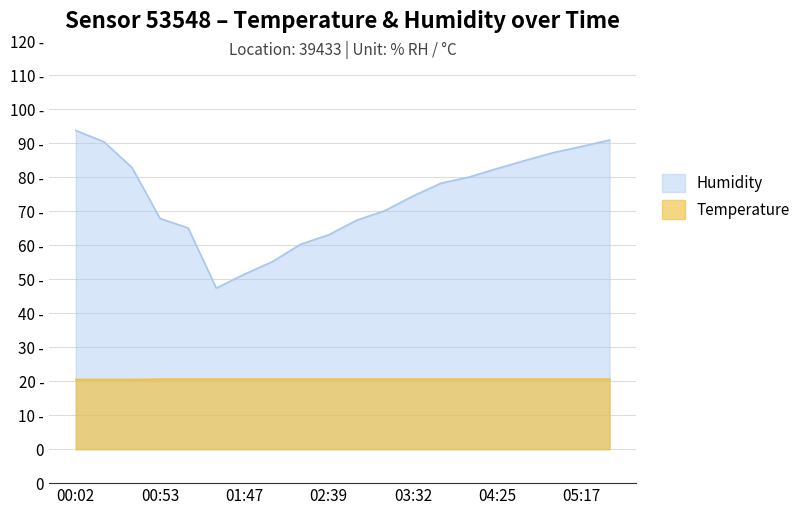

What are all the series names shown in the legend?

Humidity, Temperature